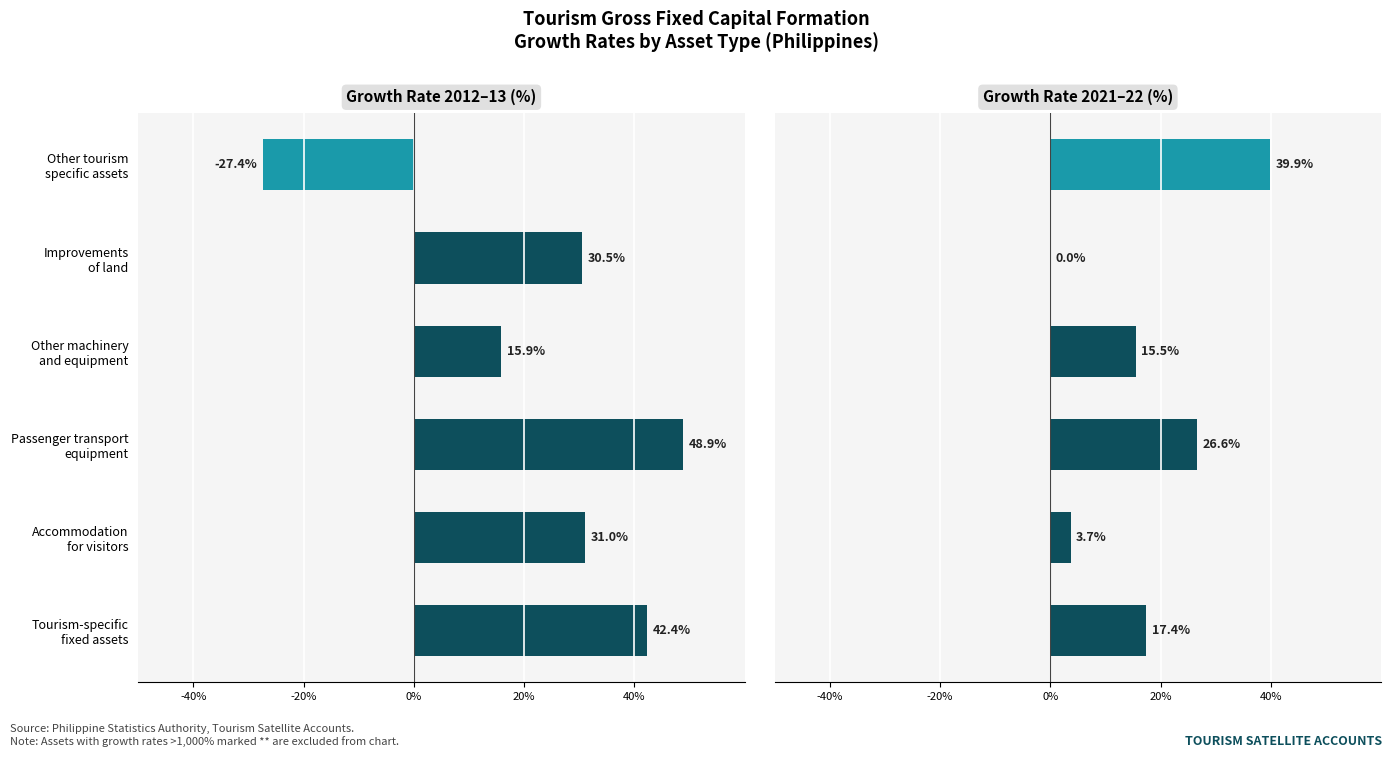

Rank the series by their average value, from highest to lowest.

Growth Rate 2012–13 (%), Growth Rate 2021–22 (%)